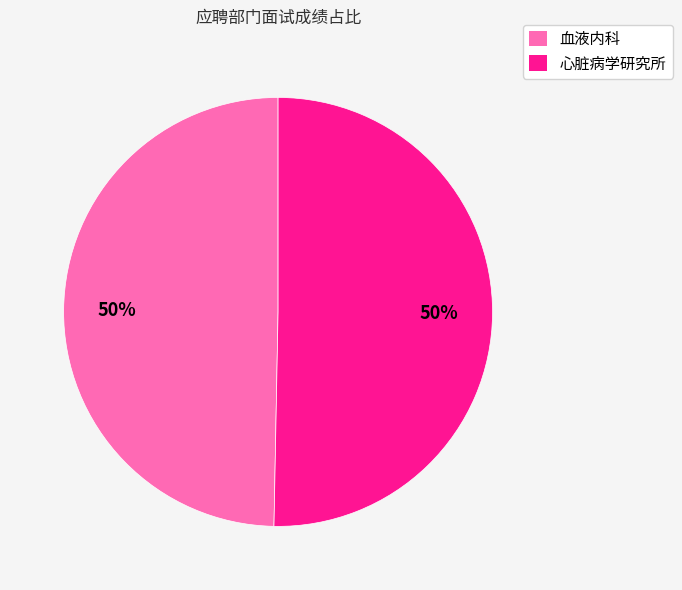

Count the number of slices in the pie.

2